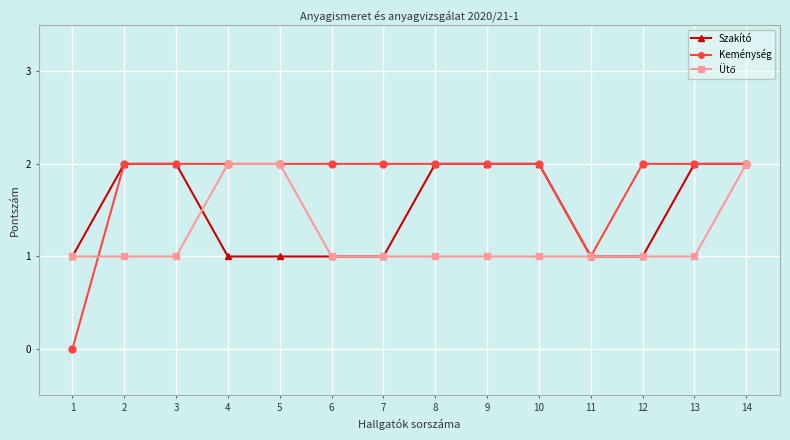

What is the value of the Keménység point at the 4th from the left?

2